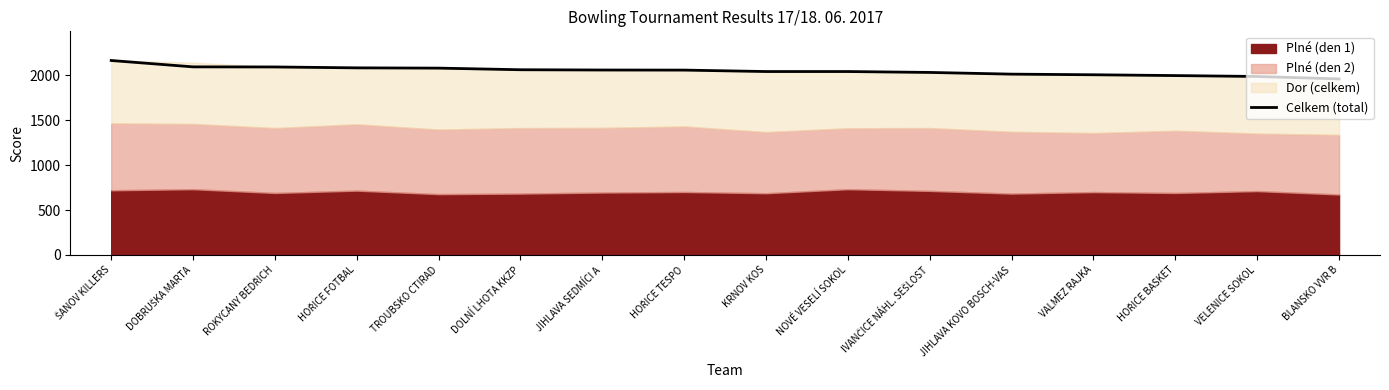

What is the label of the 10th point from the right?

JIHLAVA SEDMÍCI A